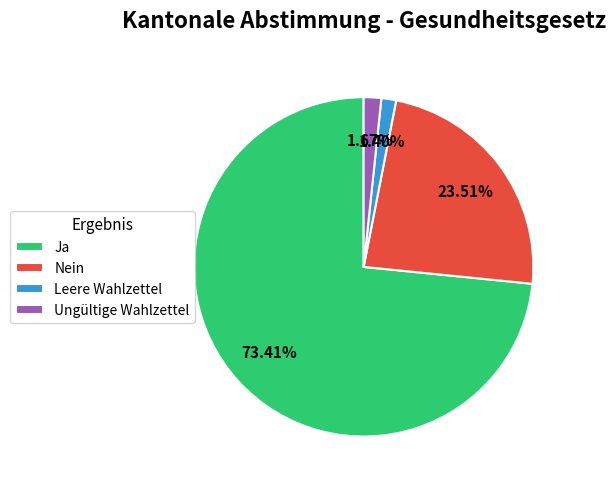

What is the ratio of the value at Nein to the value at Ja?

0.3